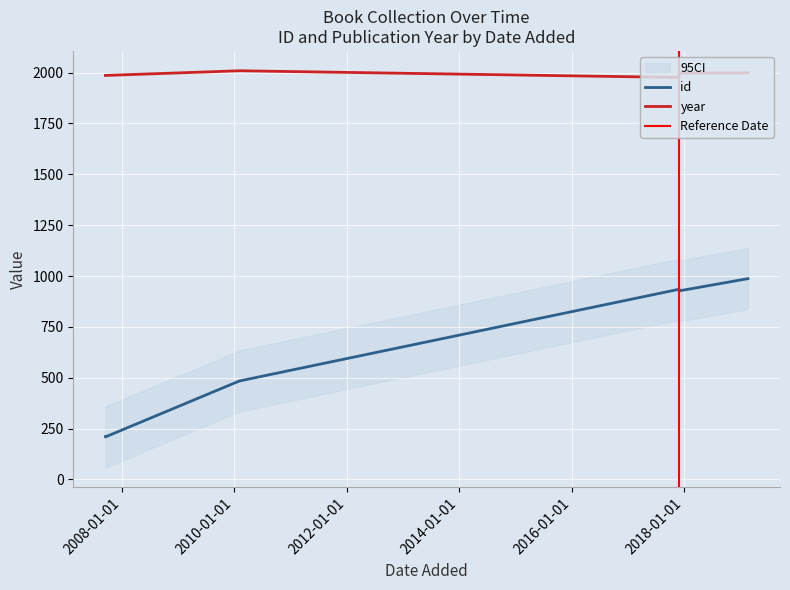

Which series has the widest spread of values?

id